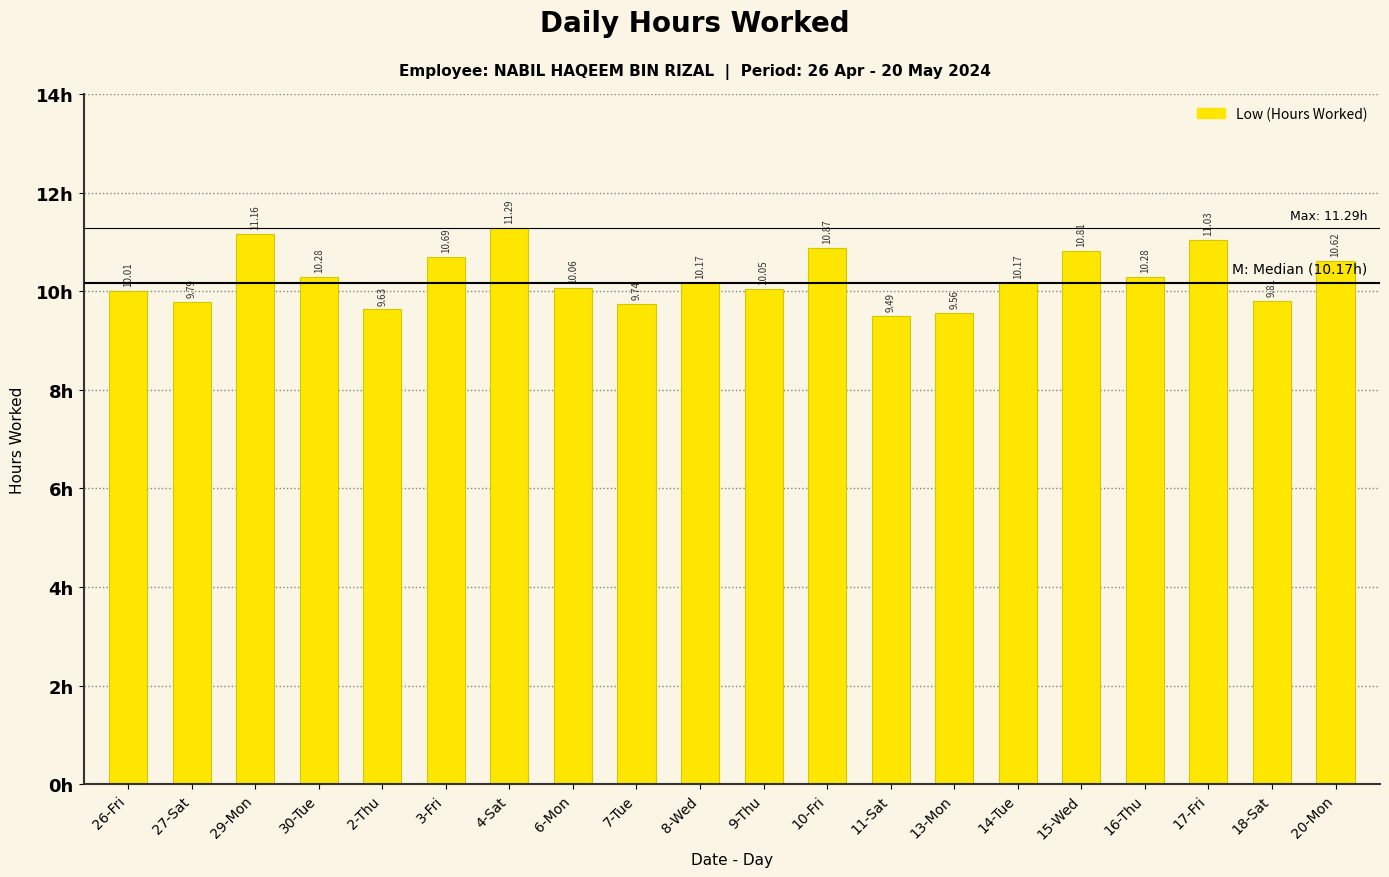

What is the average value?

10.3